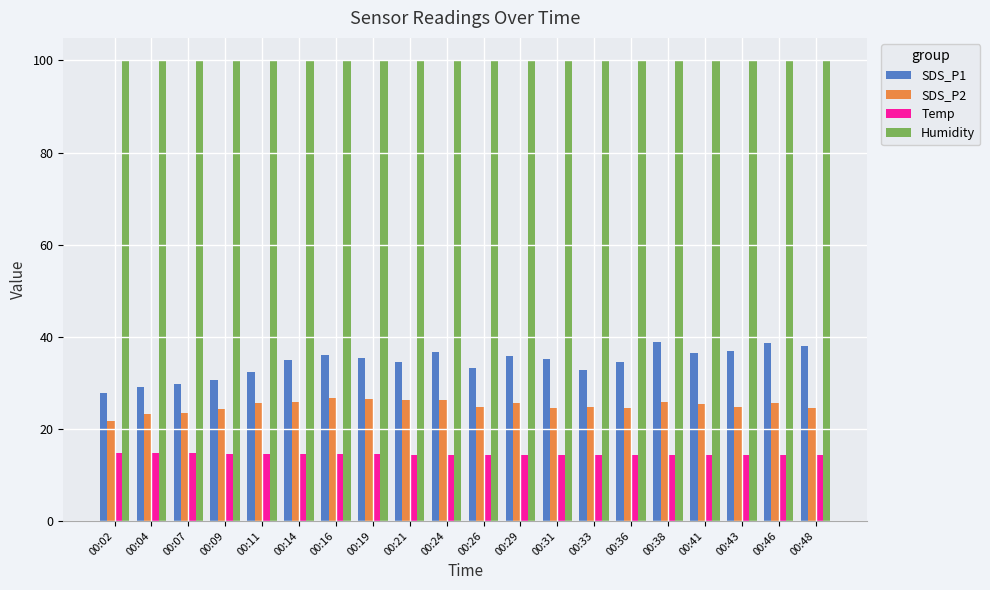

What is the lowest value of the Humidity series?

99.9